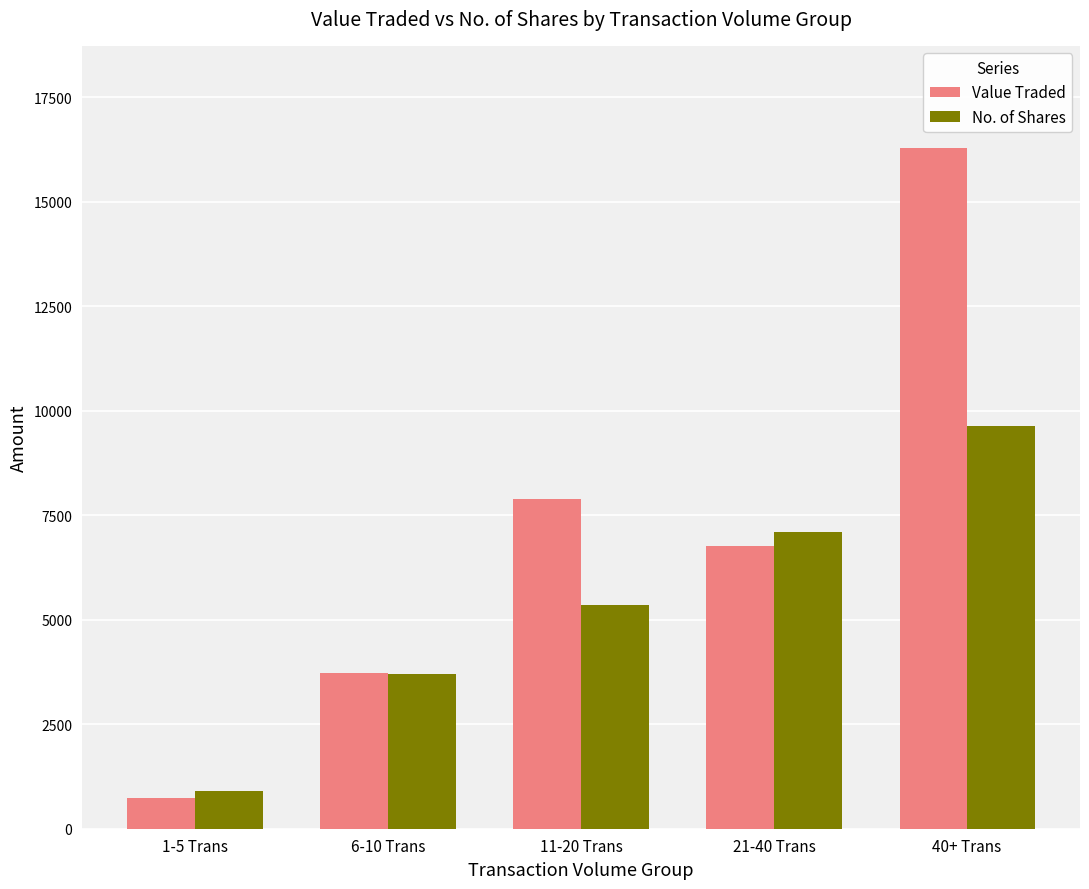

Reading right to left, list all the values displayed in this chart.

Value Traded: 16288	6756	7882	3724	742
No. of Shares: 9638	7107	5362	3710	905